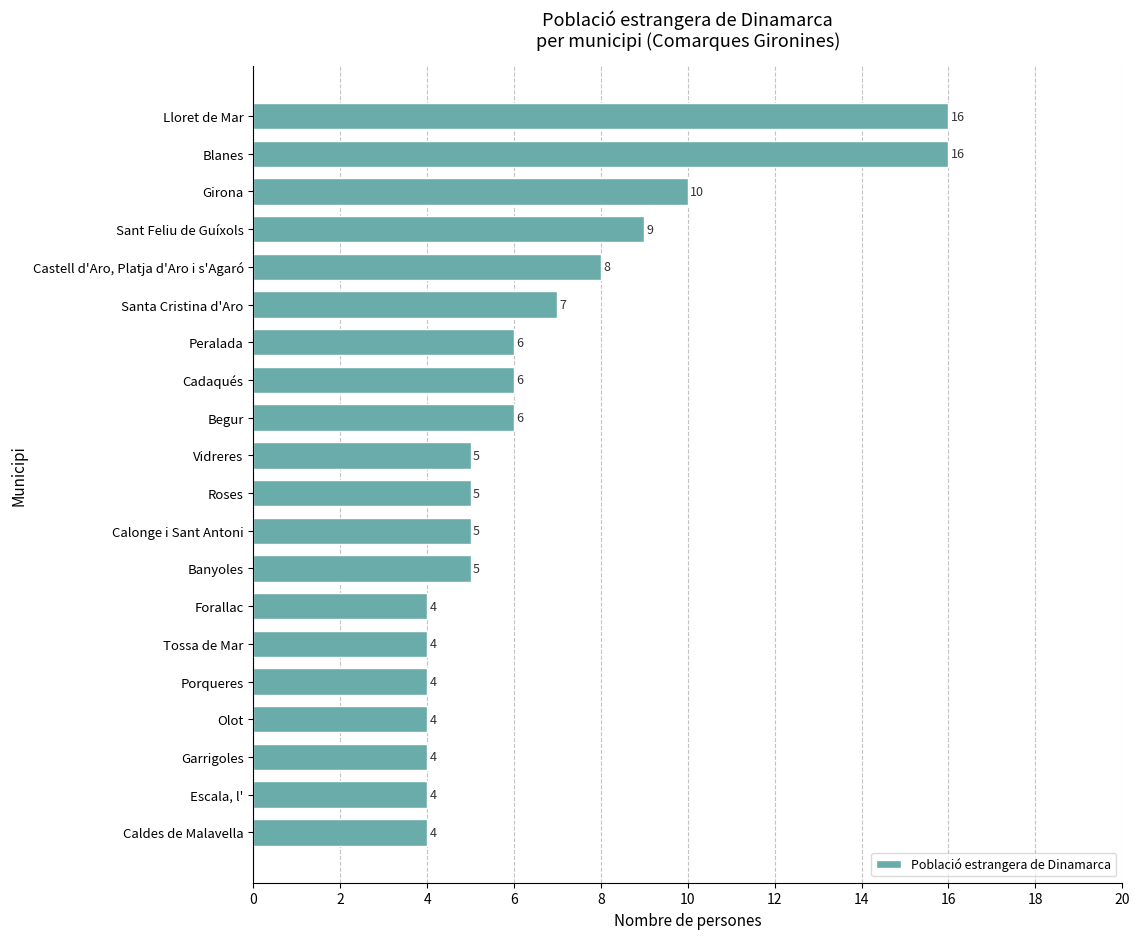

How many distinct data groups are displayed?

1